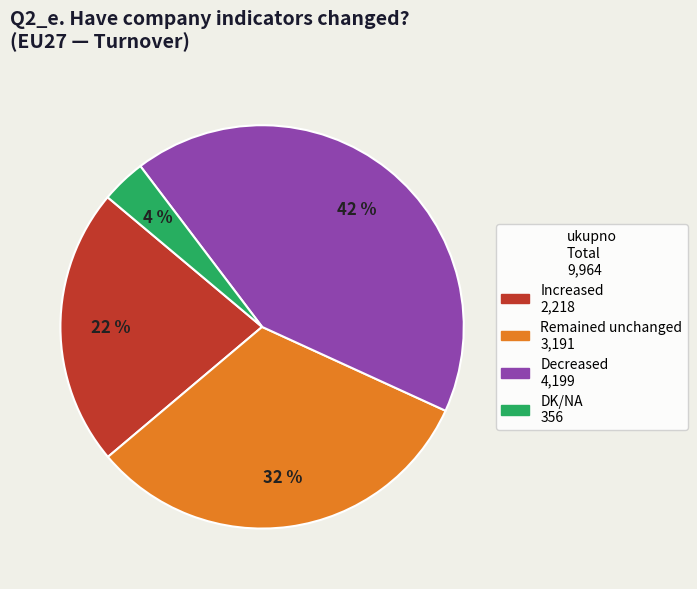

Does any single category account for the majority?

No